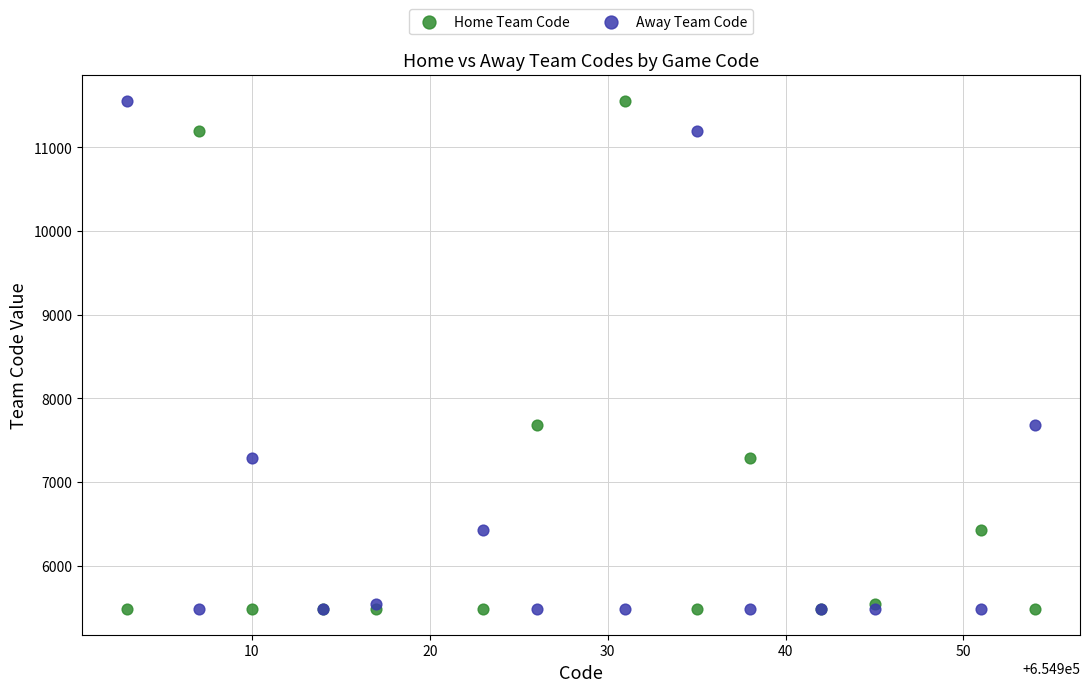

What is the X range (max minus min) for the scatter plot?

51